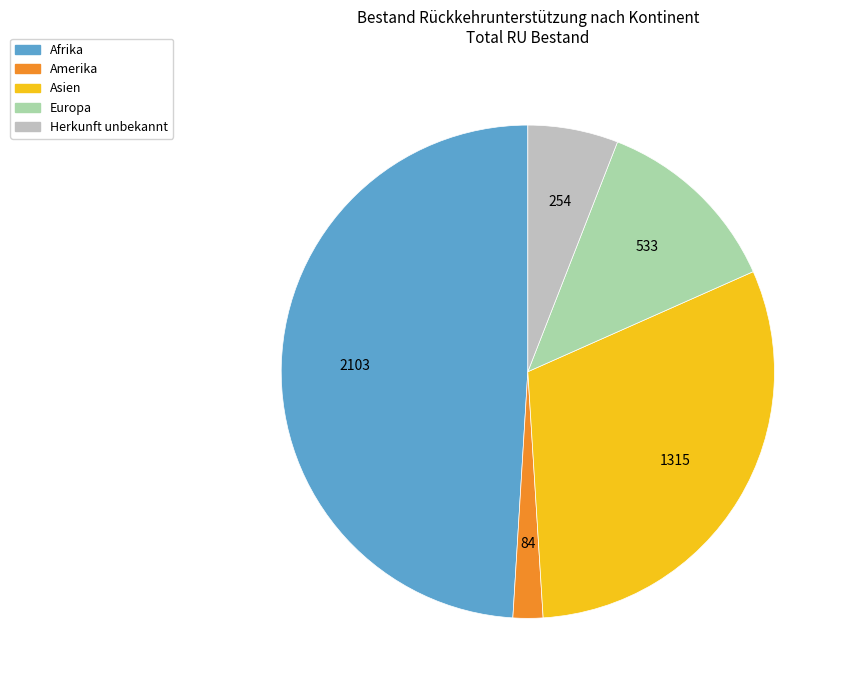

Do Afrika and Amerika together represent more than half of the pie?

Yes